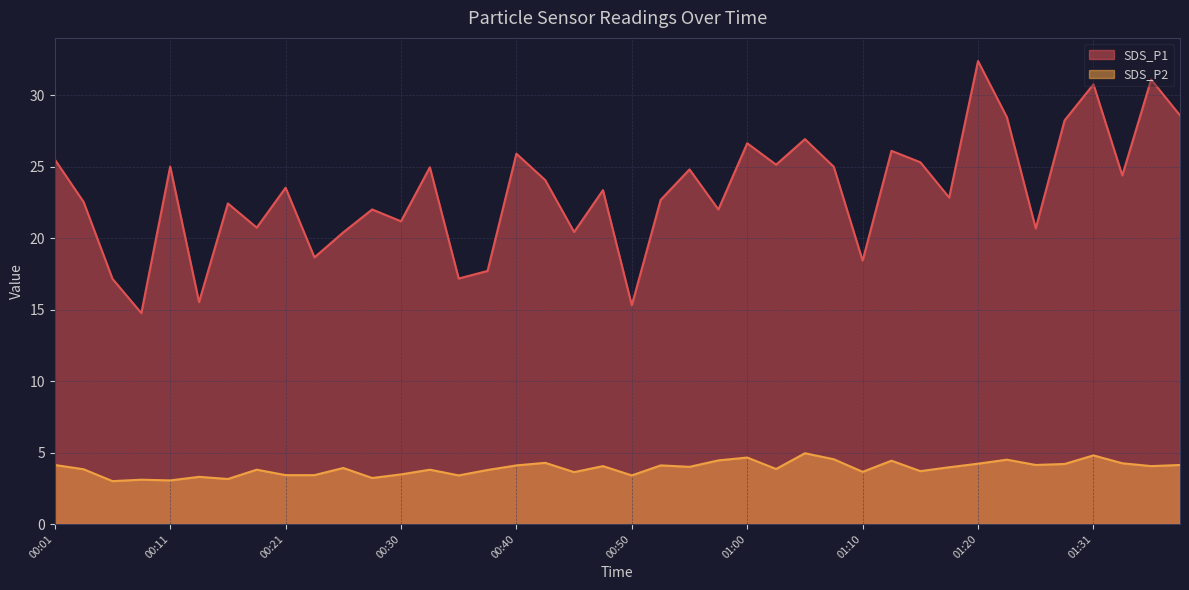

Which series has the largest range (max minus min)?

SDS_P1